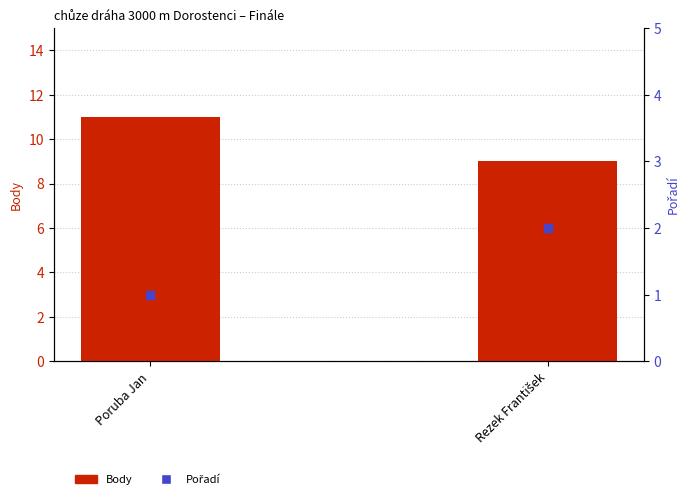

Which series has the largest Y range (max minus min)?

Body